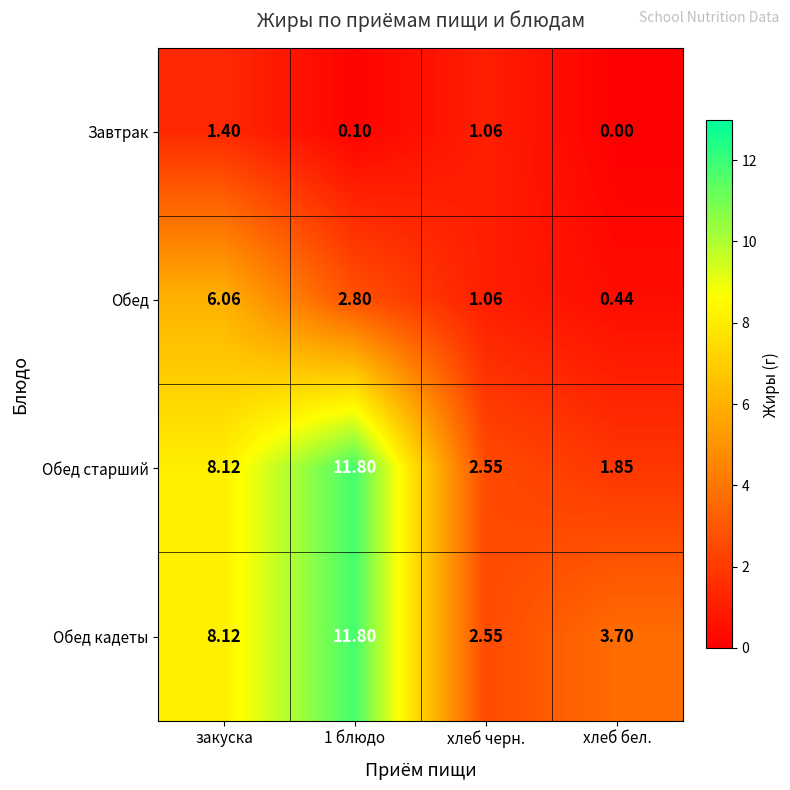

How many series are shown in this chart?

4